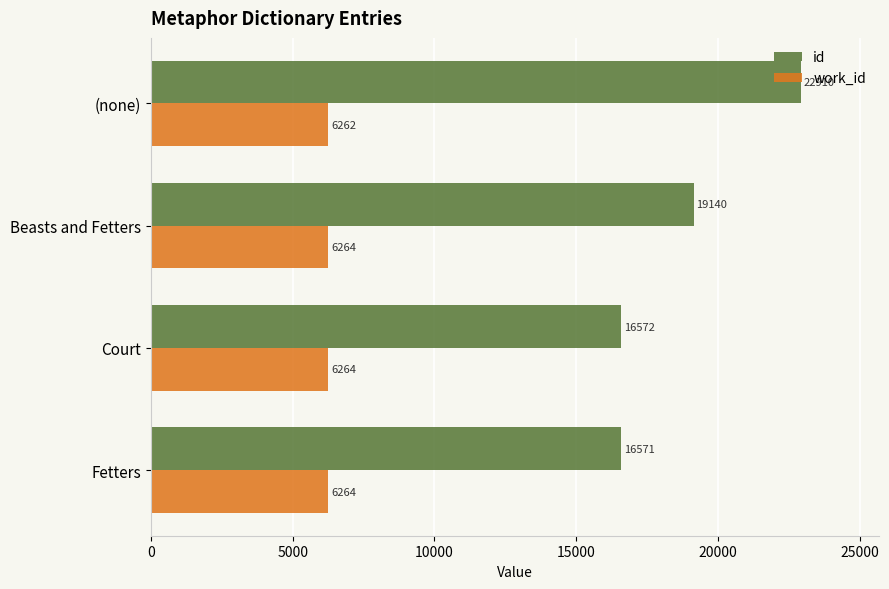

Which category has the highest value in the id series?

(none)